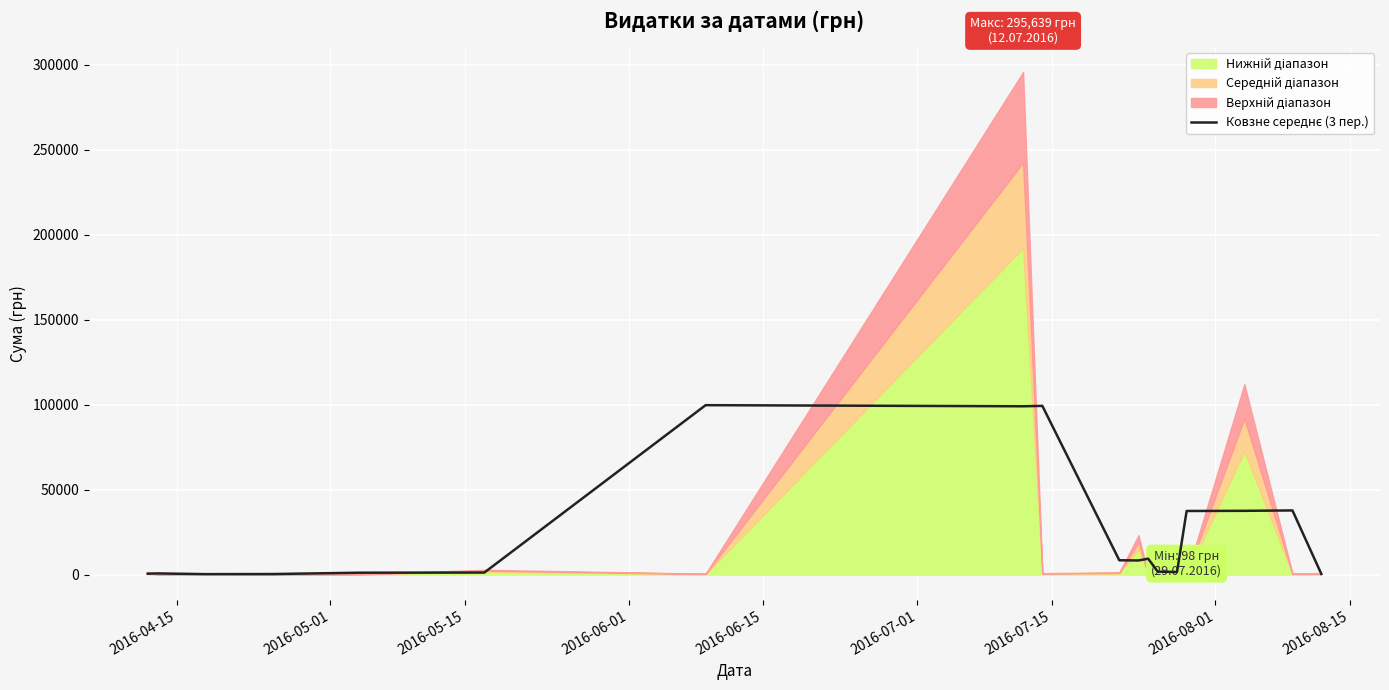

How many categories are shown in the chart?

18